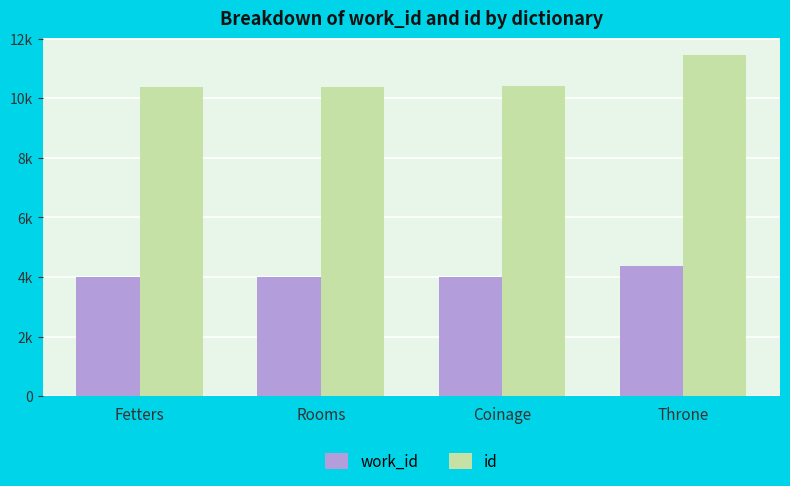

What are all the series names shown in the legend?

work_id, id